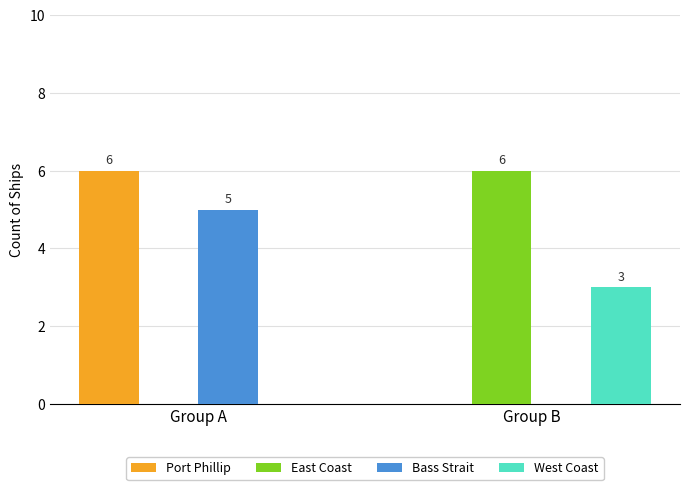

What are all the series names shown in the legend?

Port Phillip, East Coast, Bass Strait, West Coast